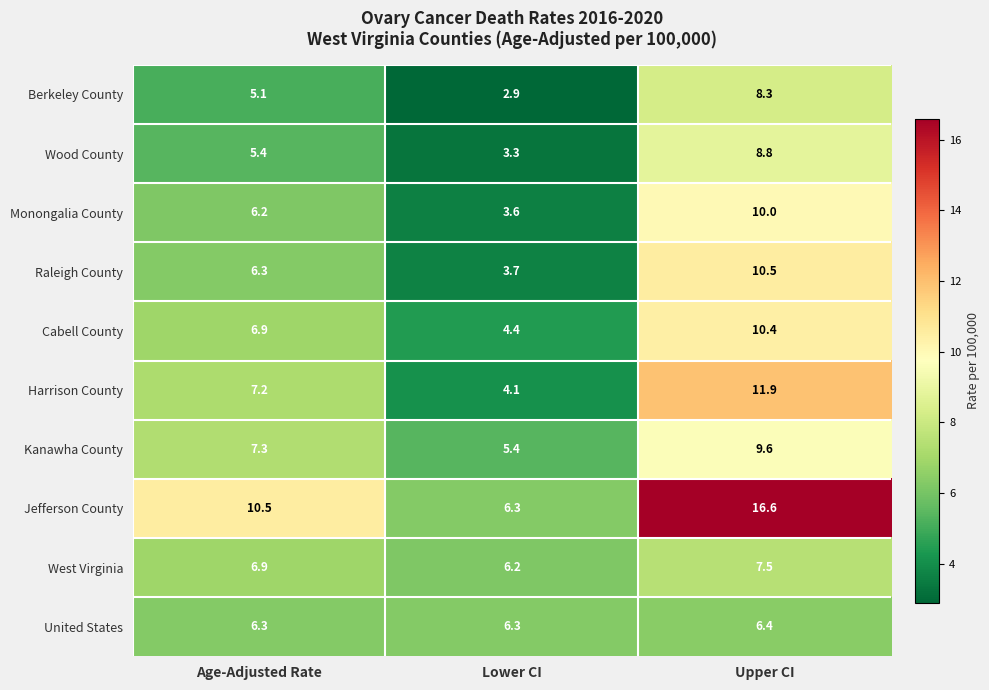

Rank the series at Upper CI from highest to lowest value.

Jefferson County, Harrison County, Raleigh County, Cabell County, Monongalia County, Kanawha County, Wood County, Berkeley County, West Virginia, United States